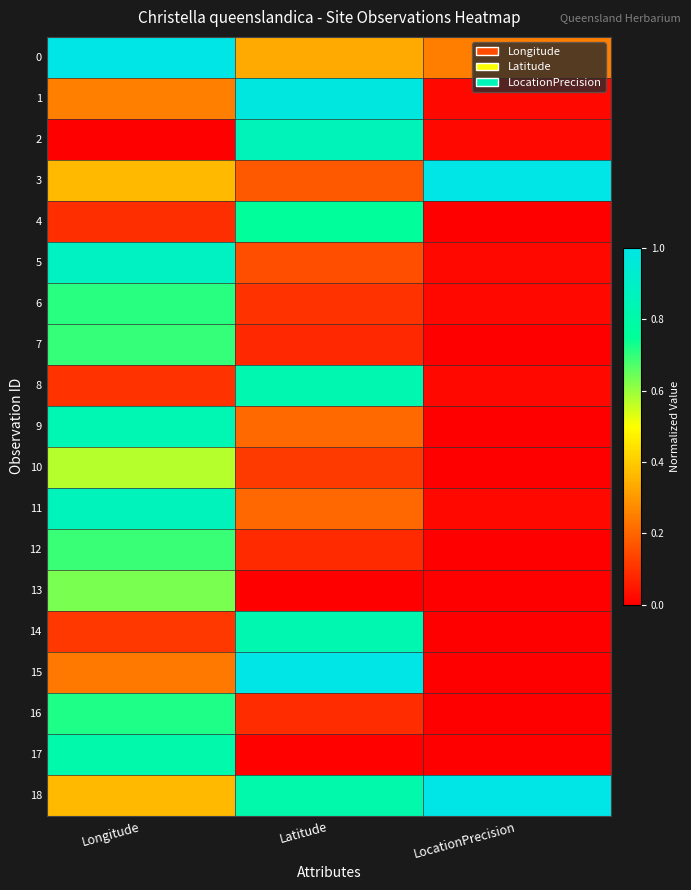

Which series has the largest total across all categories?

18